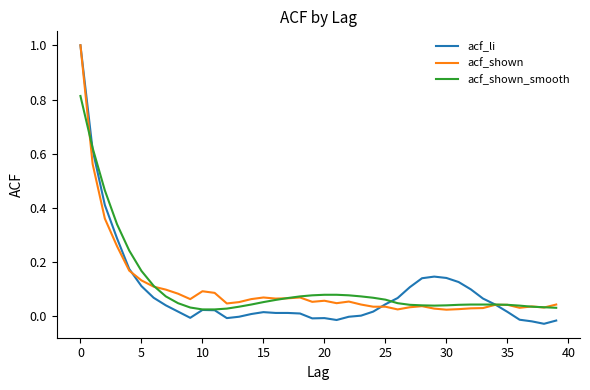

What is the maximum value for acf_li?

1.0